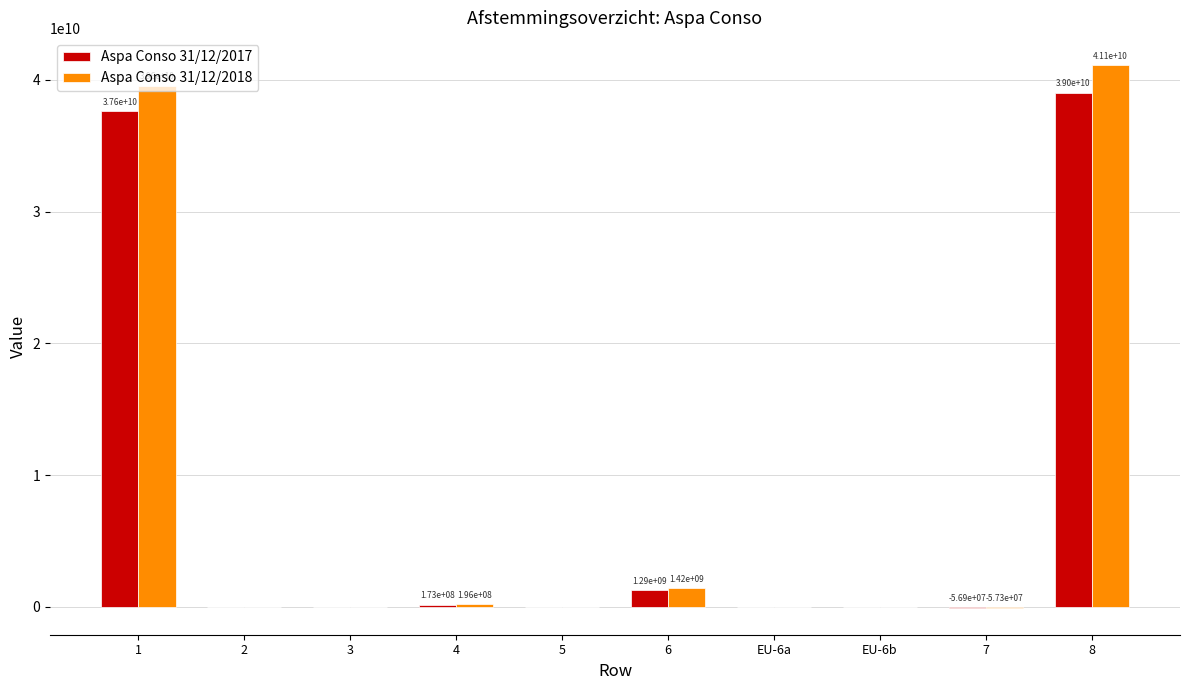

Which series changed the most between 6 and 8?

Aspa Conso 31/12/2018